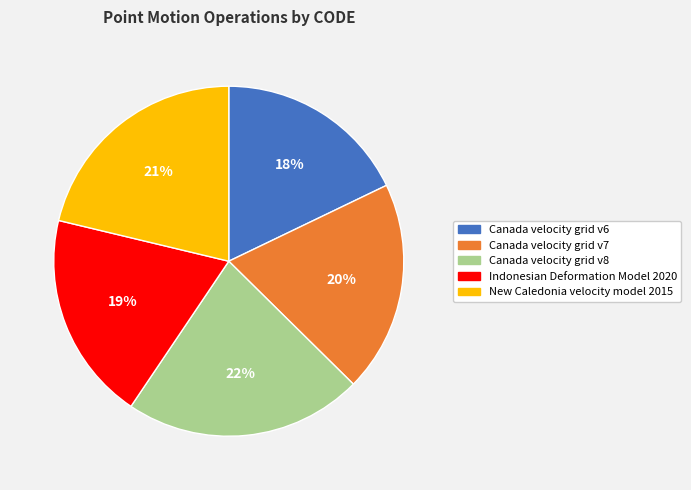

To the nearest percent, what percentage of the pie is Canada velocity grid v7?

20%